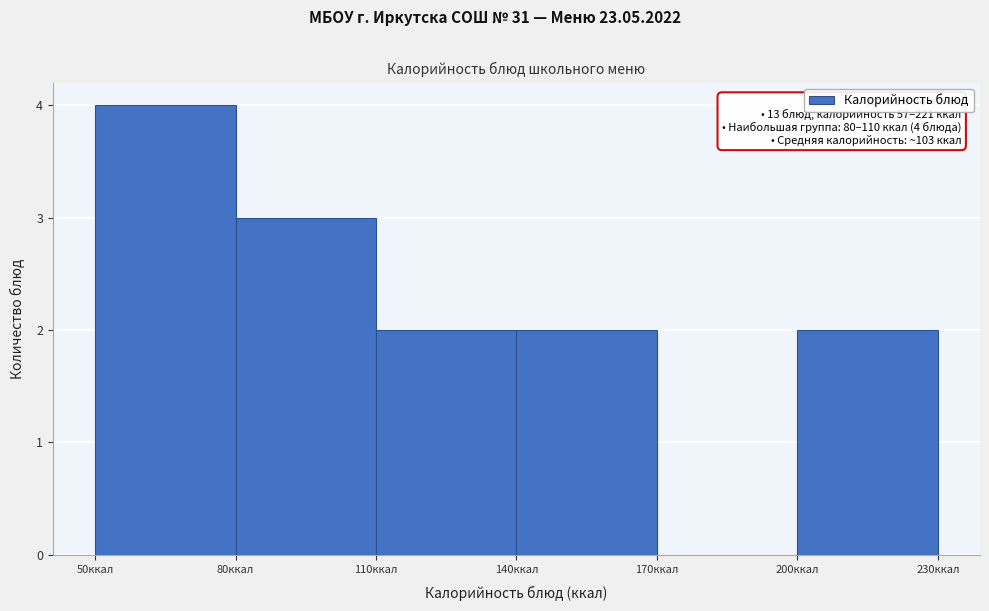

Which range on the x-axis has the tallest bar?

50 to 80